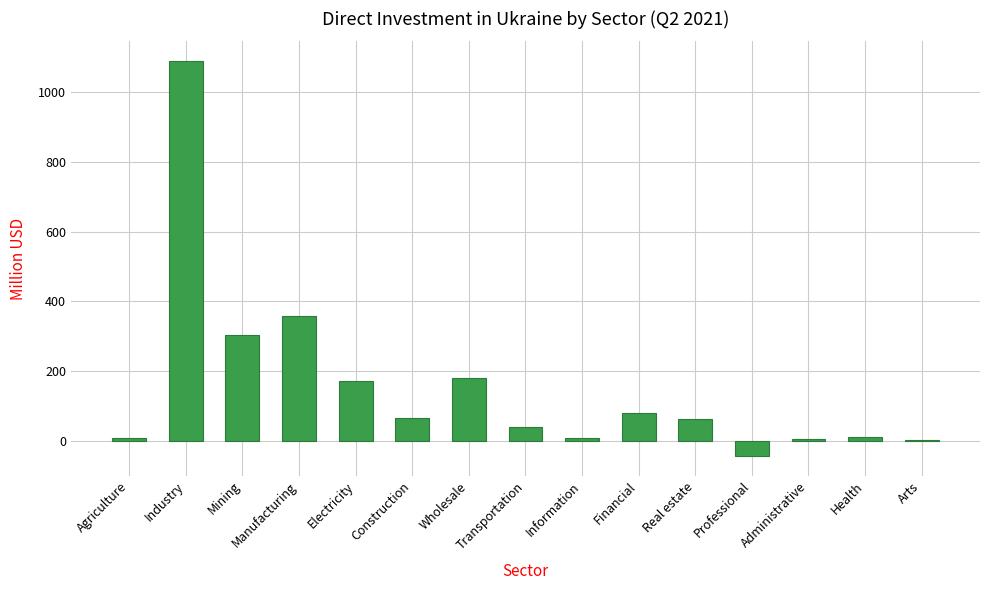

Are the bars grouped side by side (vs. stacked)?

No